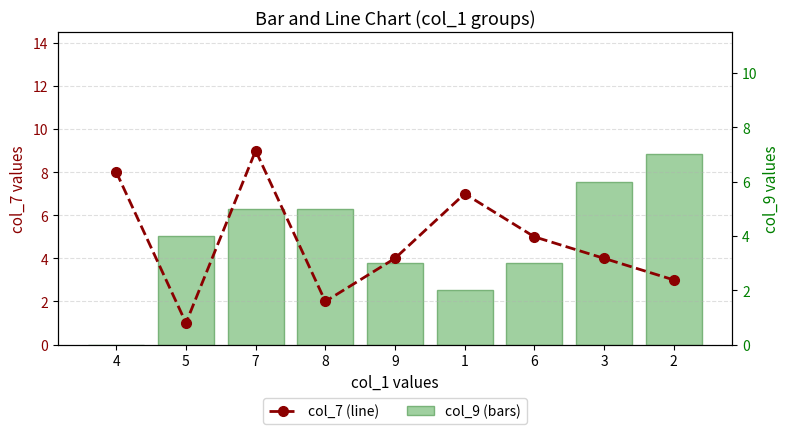

List the series in order of their overall mean, lowest first.

col_9 (bars), col_7 (line)